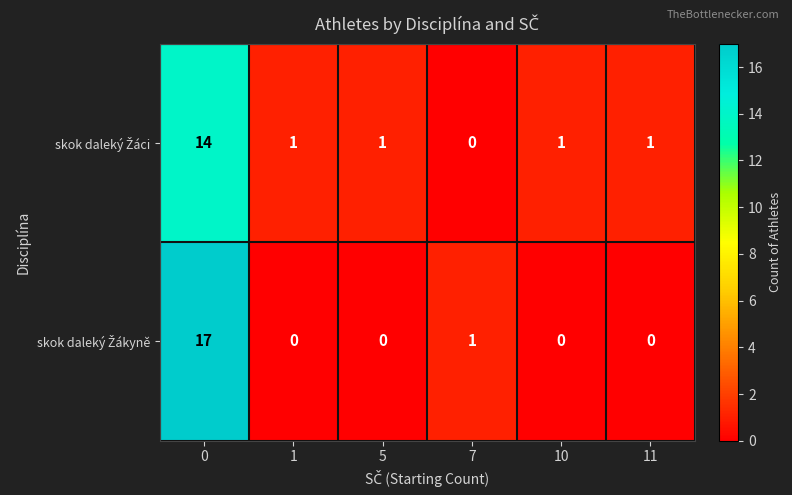

What is the maximum value shown in the chart?

17